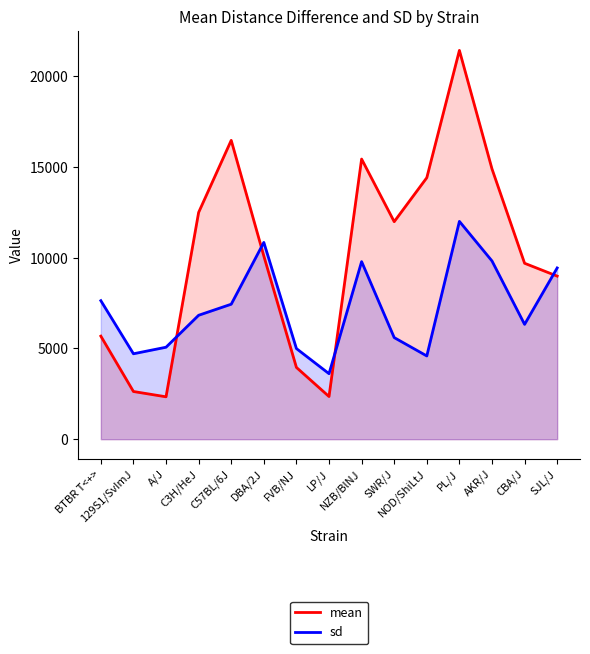

At which category does mean reach its first local valley?

A/J